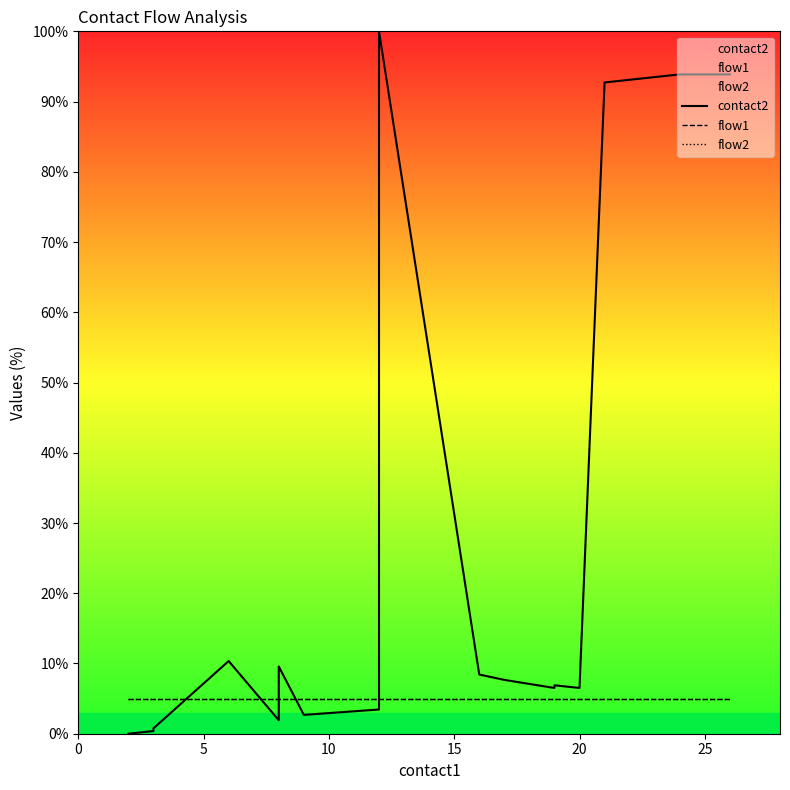

The value of flow1 at 19 is 3.4. True or false?

False